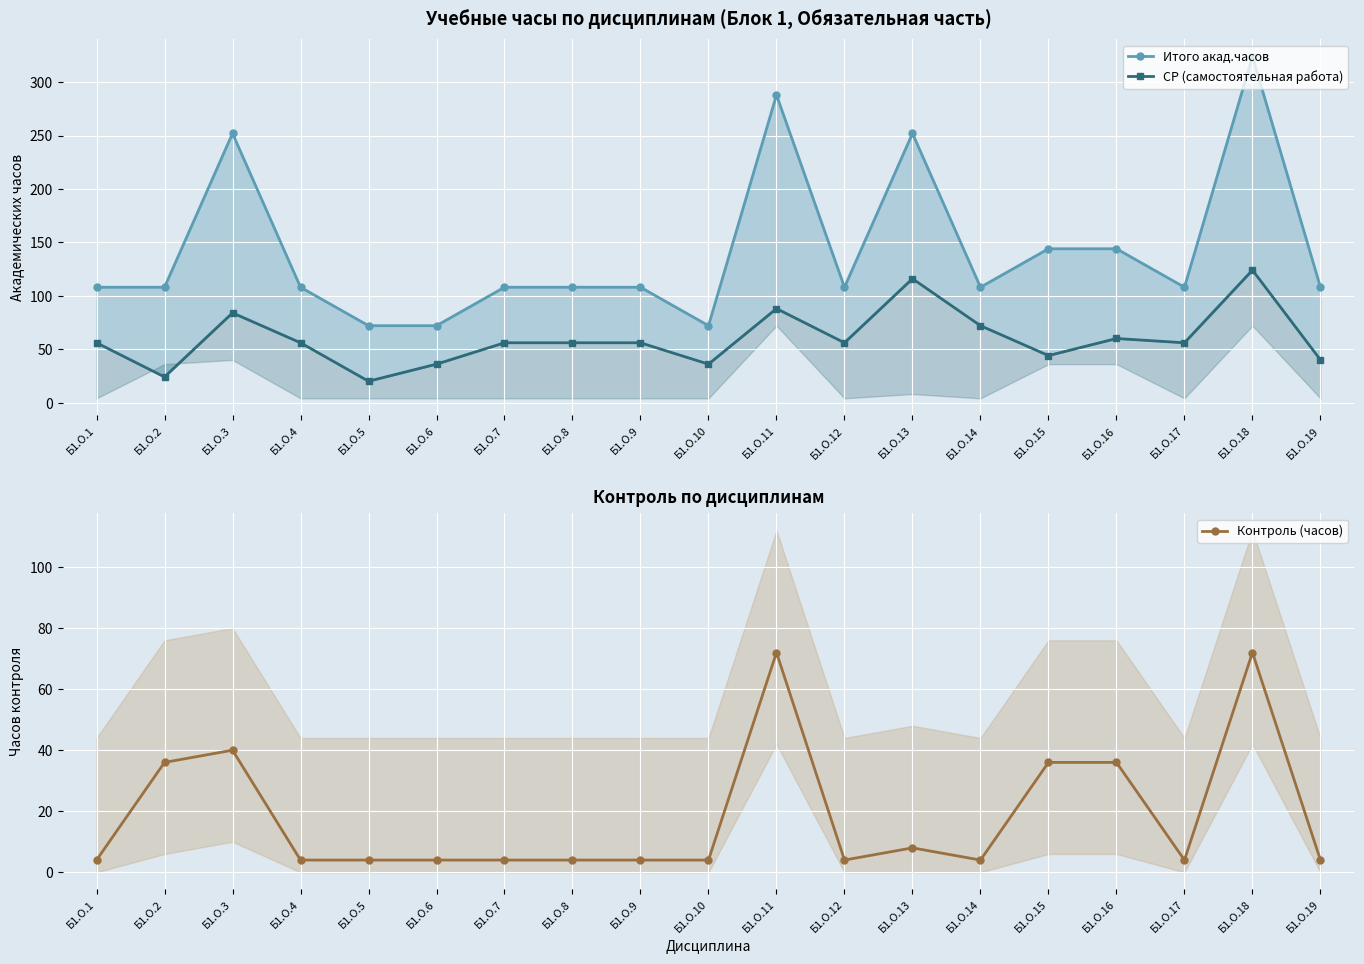

Which series has the widest spread of values?

Итого акад.часов